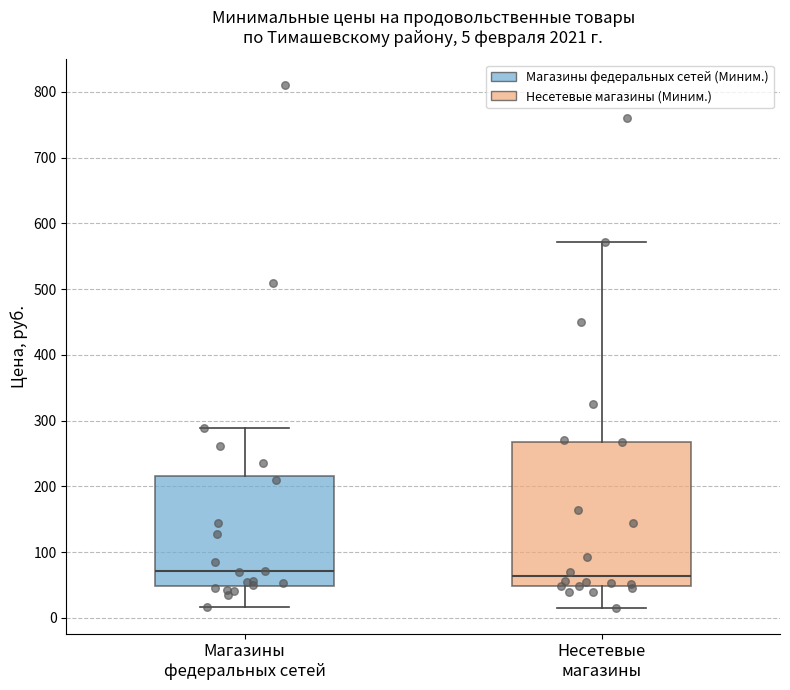

Which box is the tallest, from its lower edge to its upper edge?

Несетевые магазины